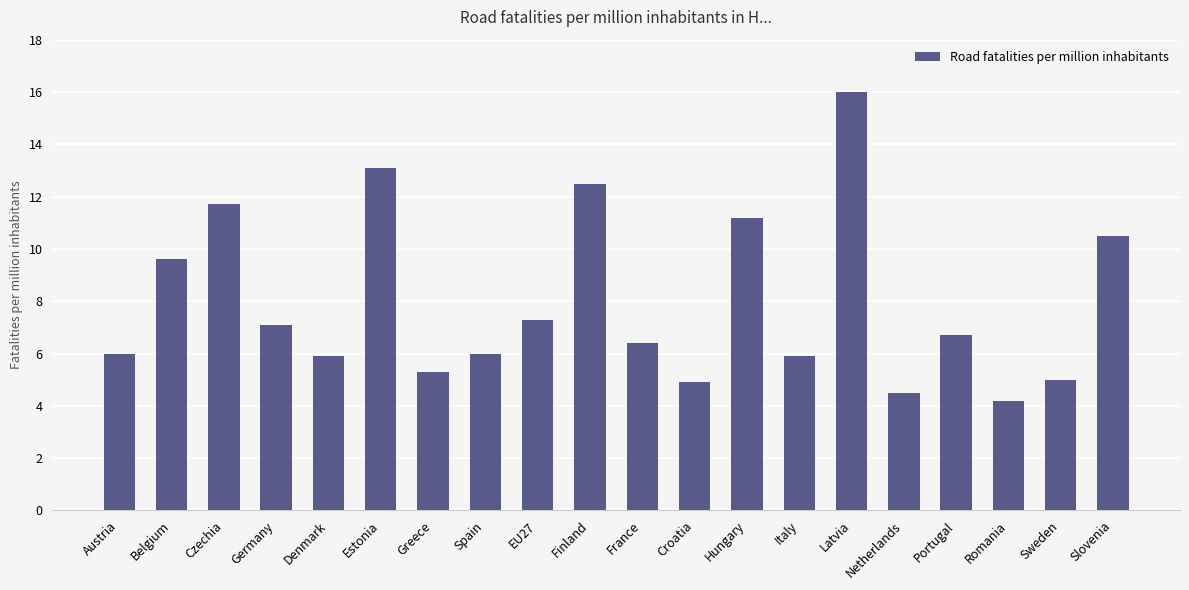

What value does the data have at Italy?

5.9